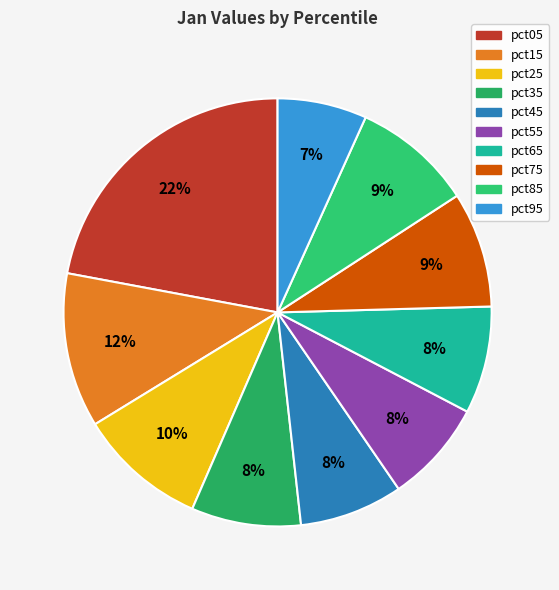

Is there any slice that represents more than half of the pie?

No